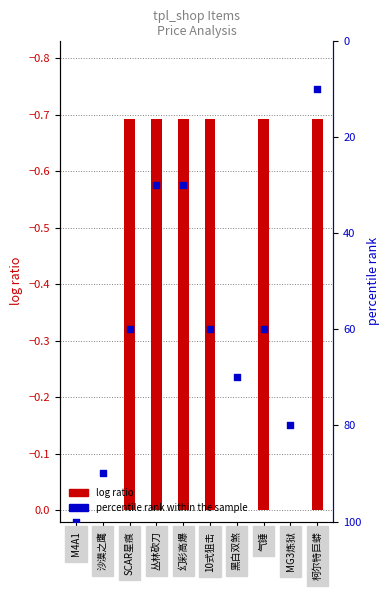

At how many categories does at least one series exceed 46?

7